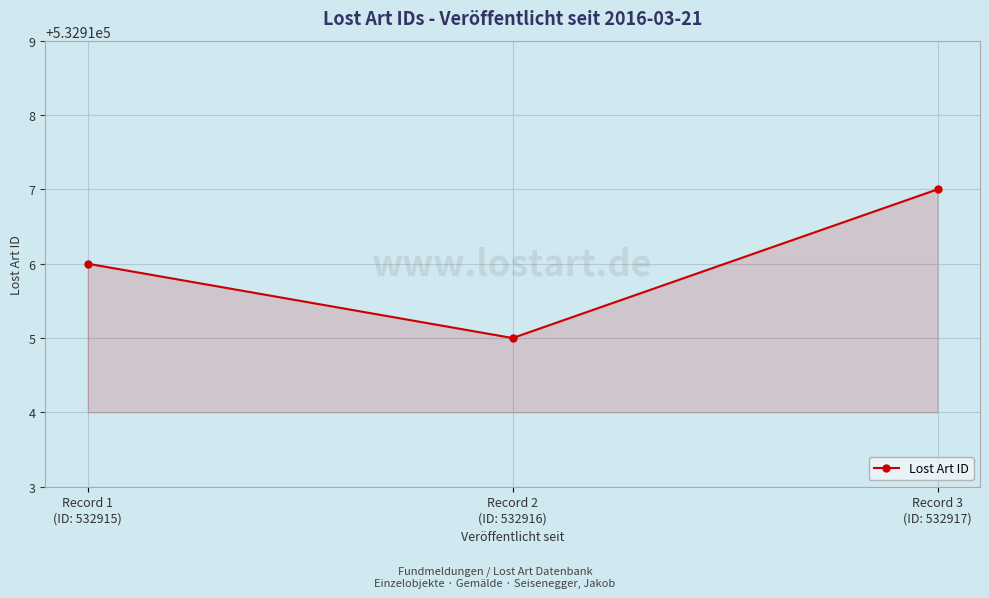

What is the average value?

532916